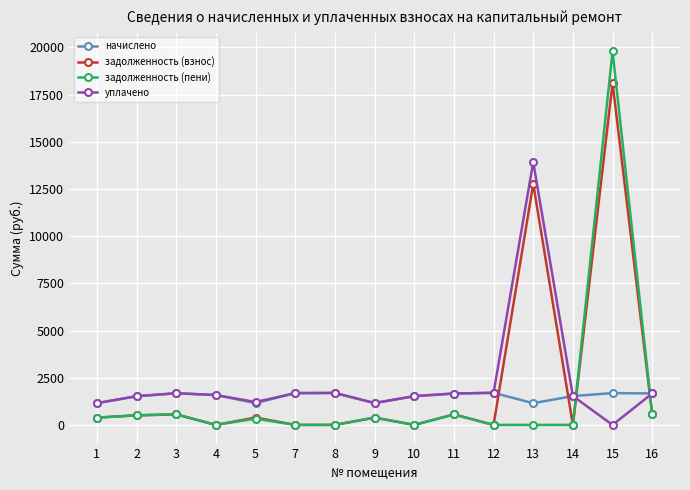

What is the maximum value shown in the chart?

19791.4